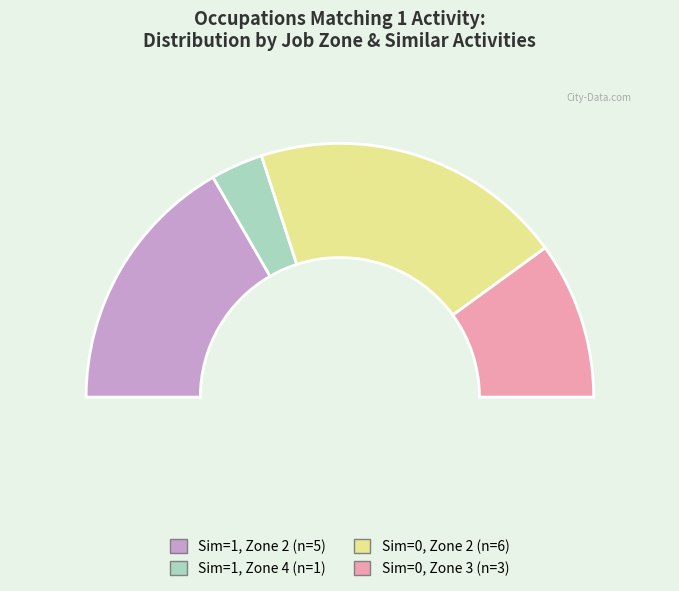

The Similar Activities = 1, Zone 4 slice represents 1% of the pie. True or false?

False